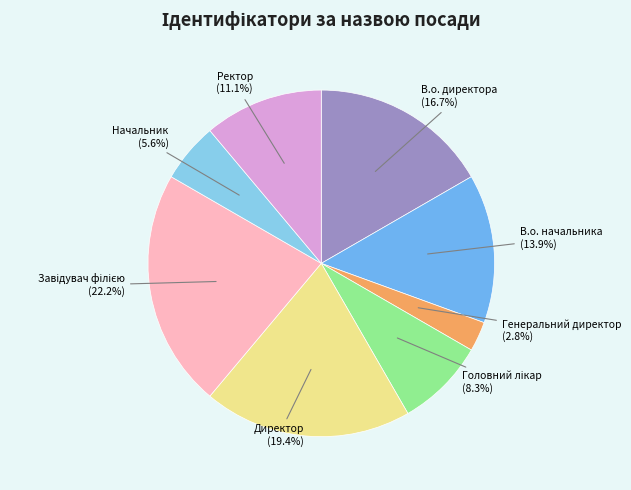

The В.о. начальника slice represents 26% of the pie. True or false?

False